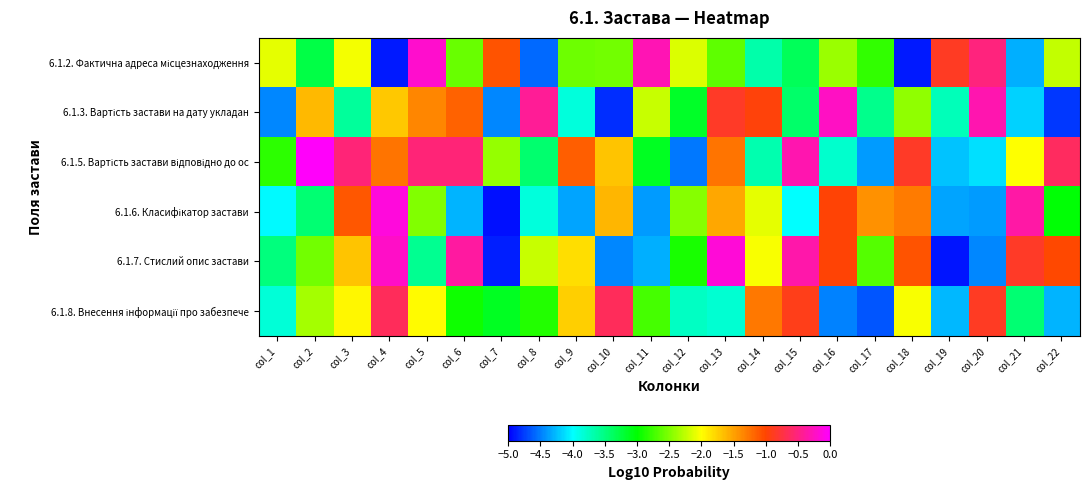

What is the smallest value displayed?

-4.9